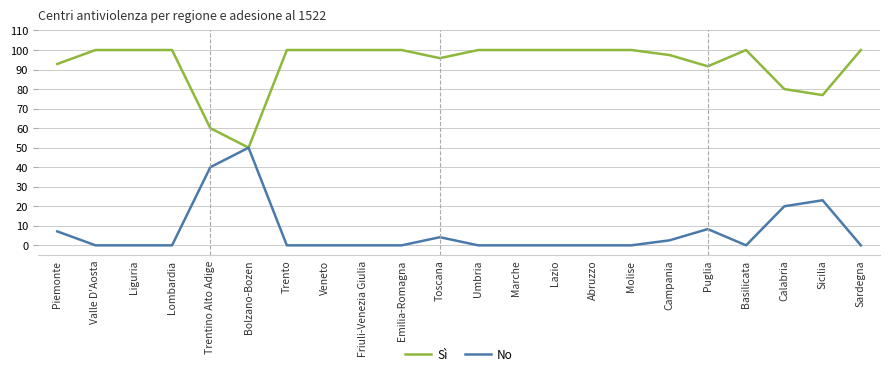

The No series shows 14.1 at Puglia. True or false?

False